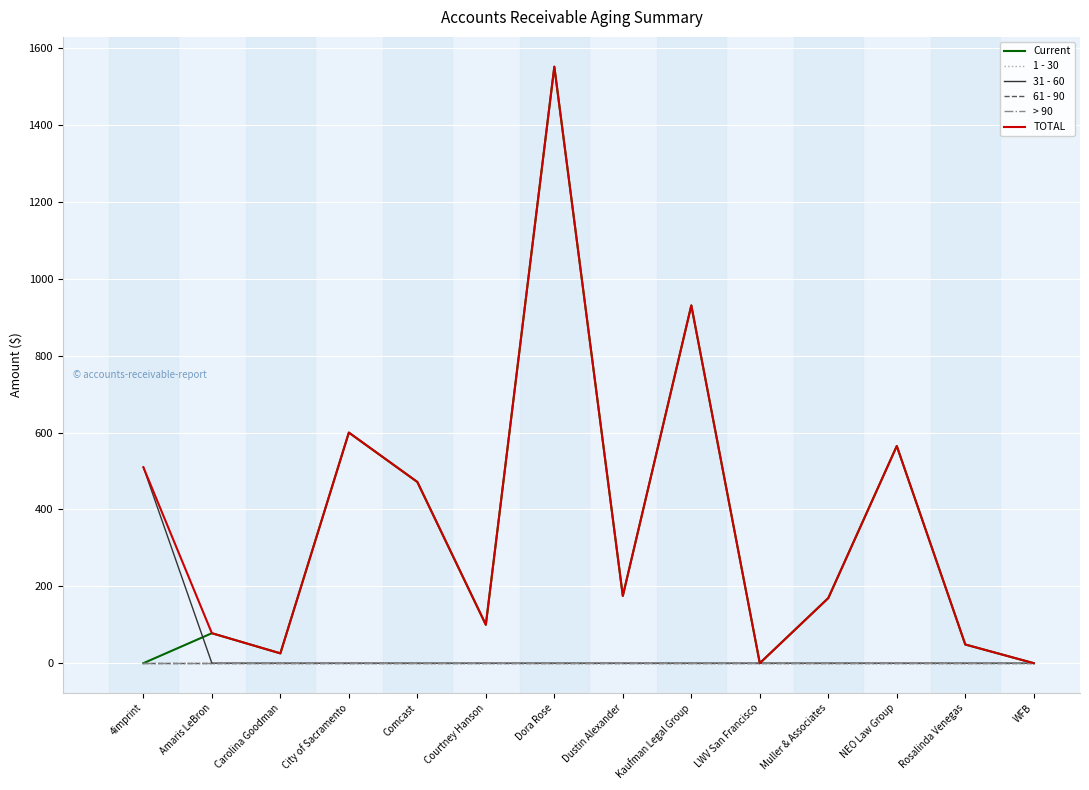

How many lines are shown in the chart?

6